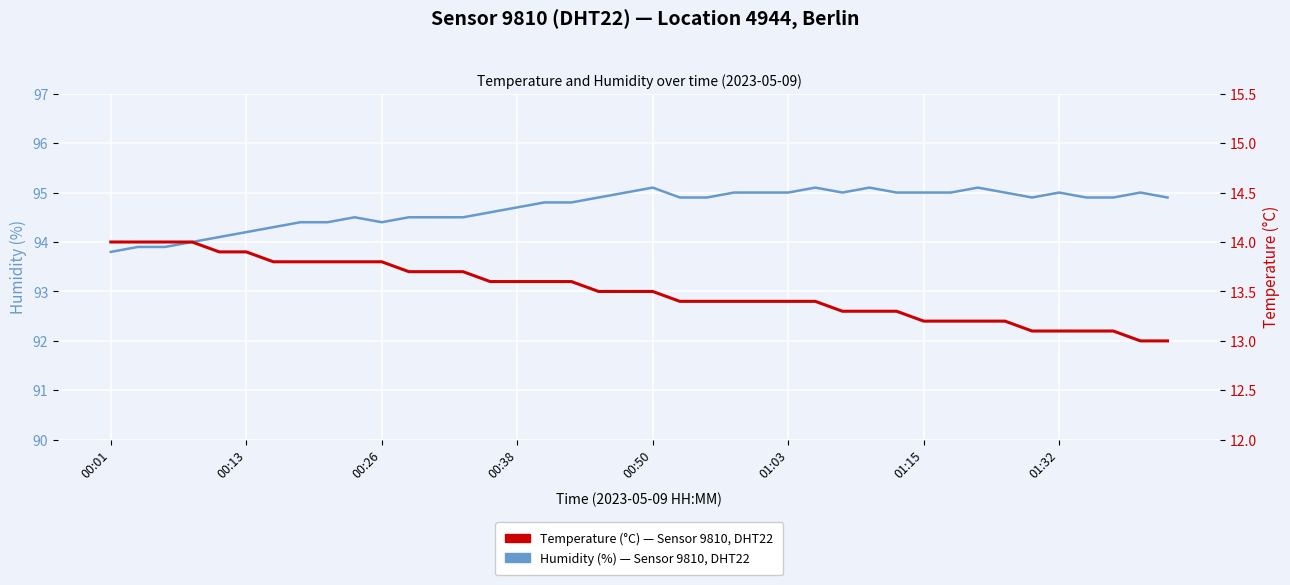

What is the smallest value displayed?

13.0